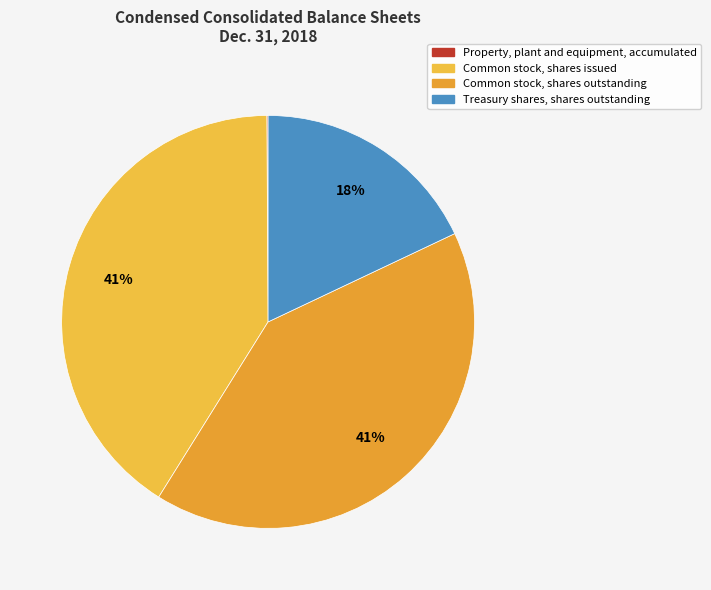

Which category has the smallest portion of the pie?

Property, plant and equipment, accumulated